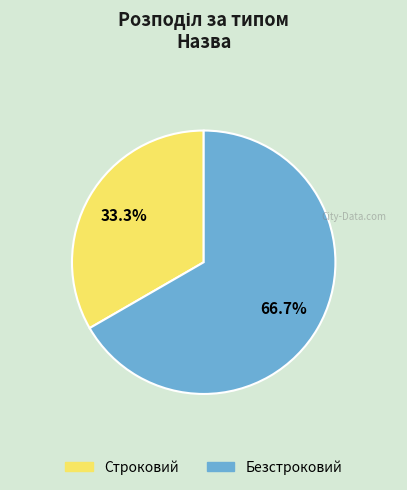

To the nearest percent, what is the combined percentage of Строковий and Безстроковий?

100%